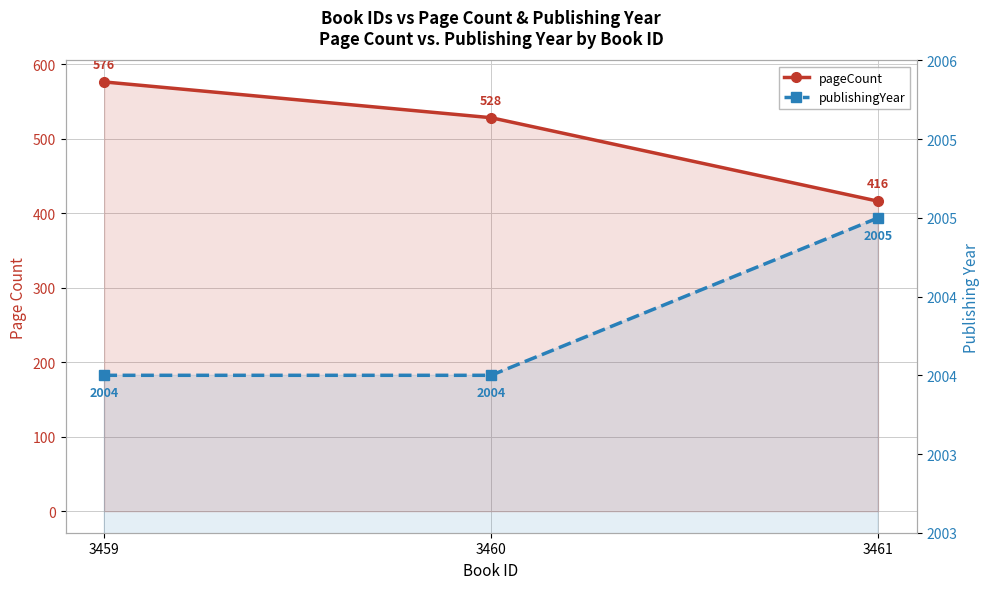

Reading left to right, what are all the values shown in this chart?

pageCount: 576	528	416
publishingYear: 2004	2004	2005